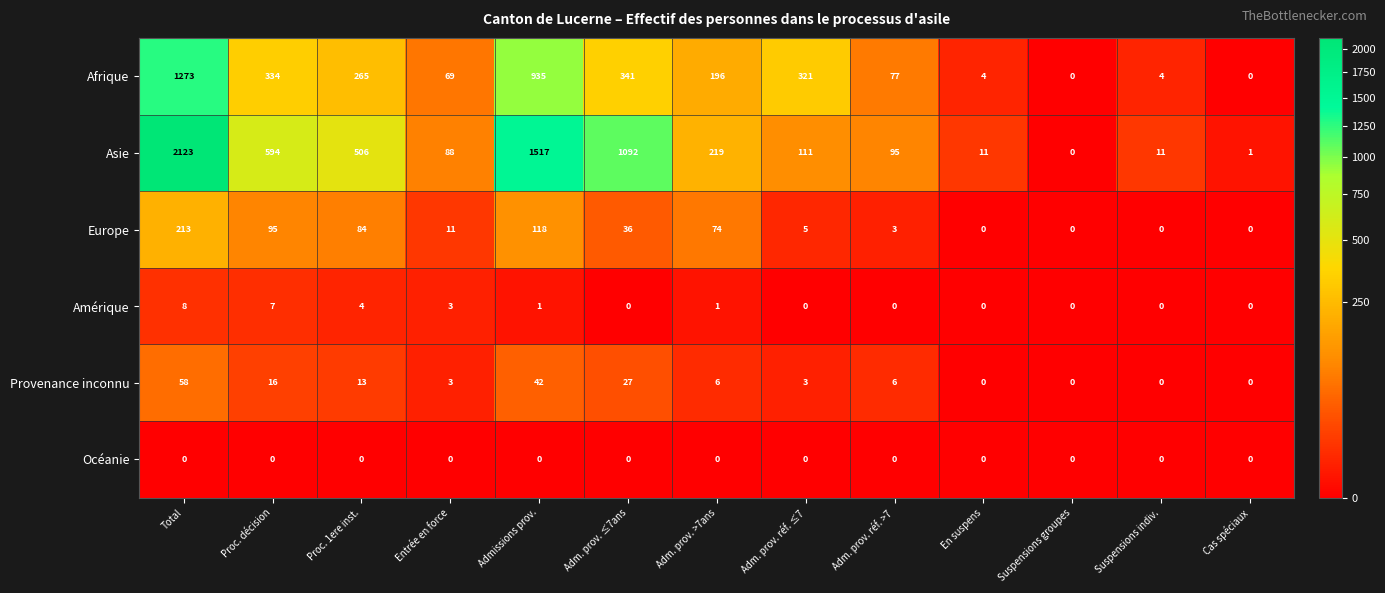

What is the spread (max minus min) of values at Proc. décision?

594